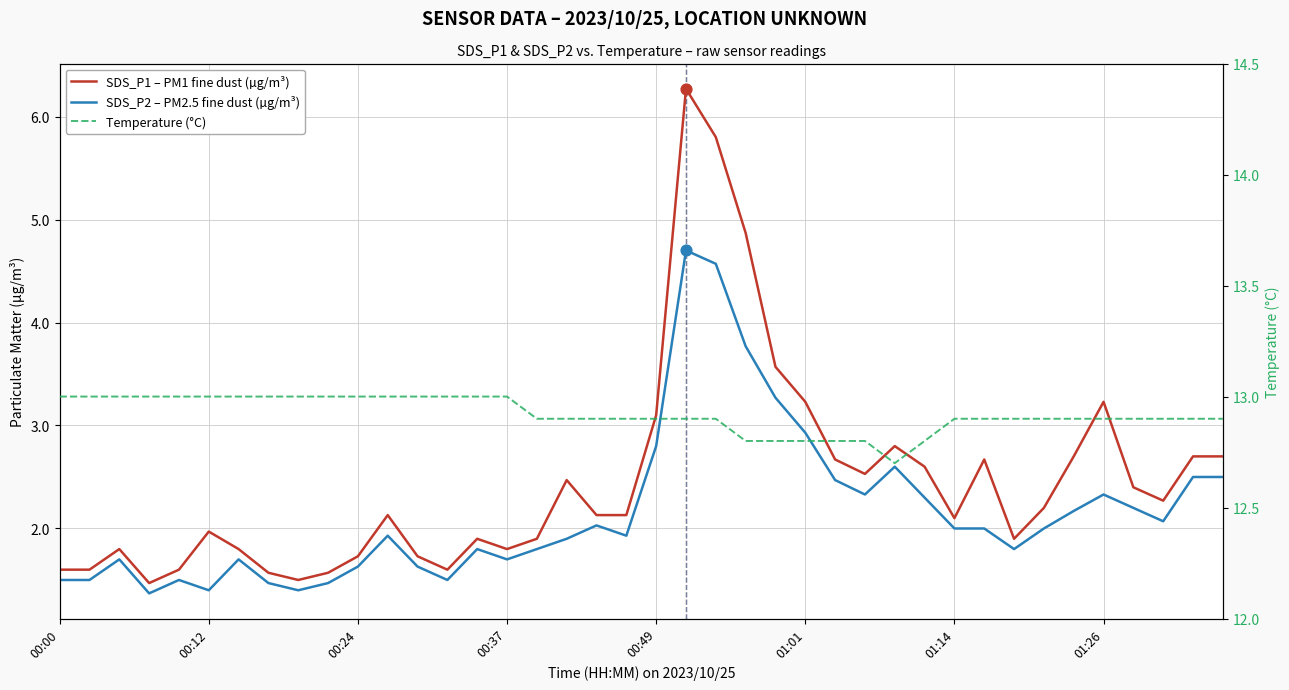

At which category is the sum across all series the highest?

21